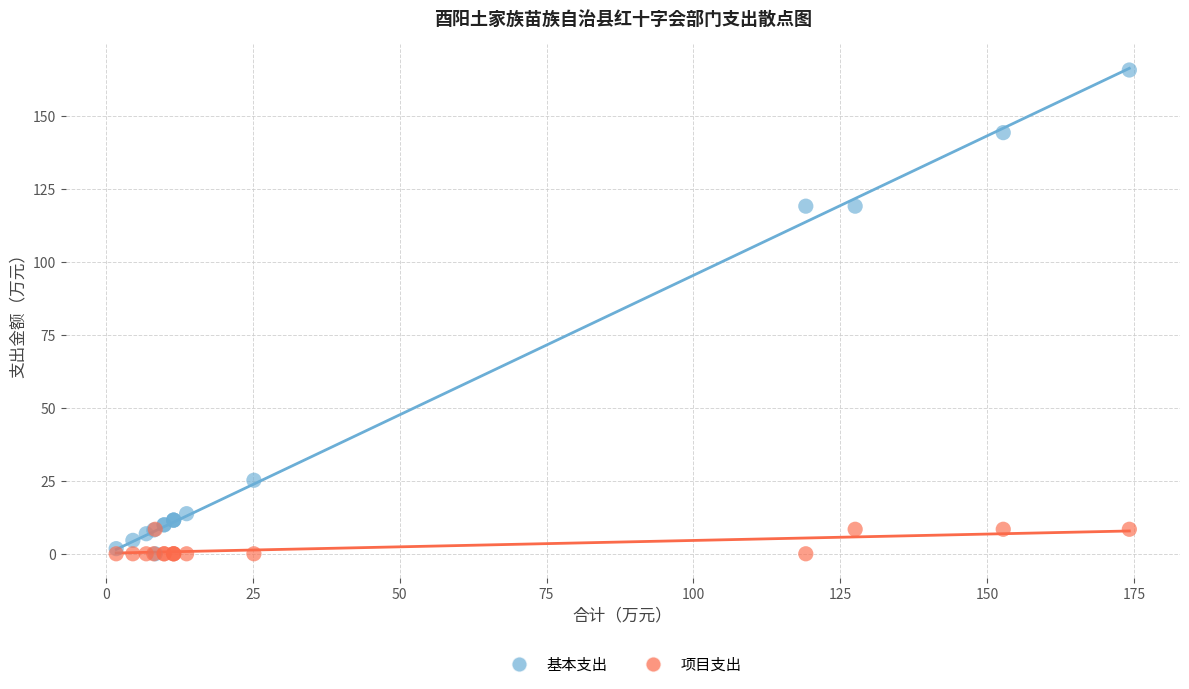

Which series has the largest Y range (max minus min)?

基本支出